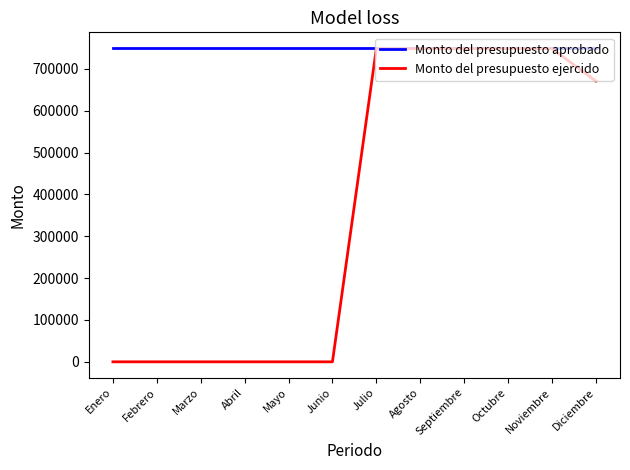

What is the approximate value of Monto del presupuesto aprobado at Diciembre?

750000